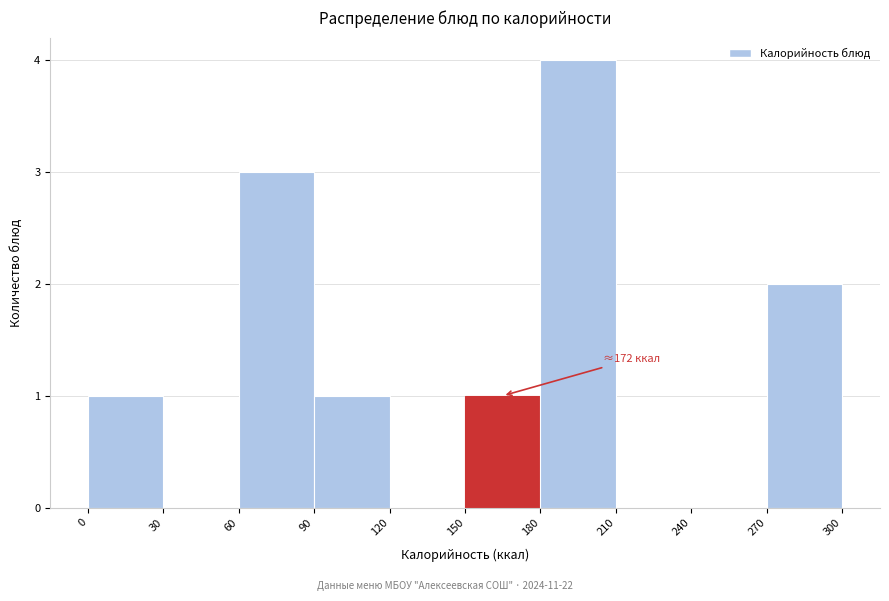

Over which range of the x-axis is the bar tallest?

180 to 210